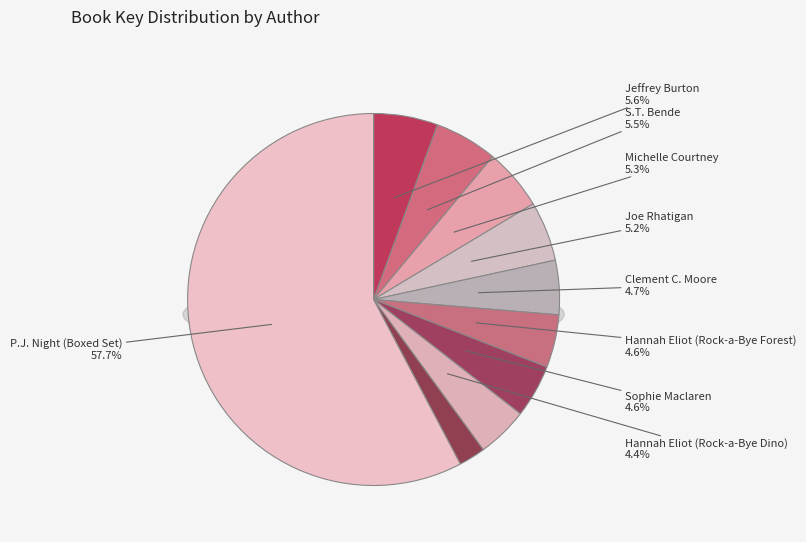

True or false: Joe Rhatigan accounts for 16% of the total.

False